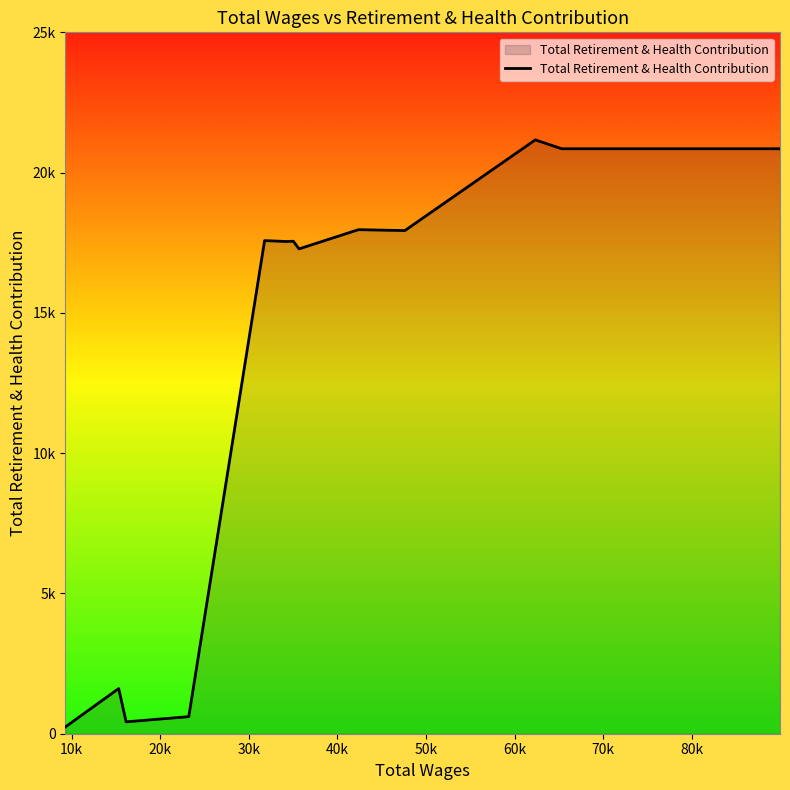

What is the label of the 11th point from the right?

30k